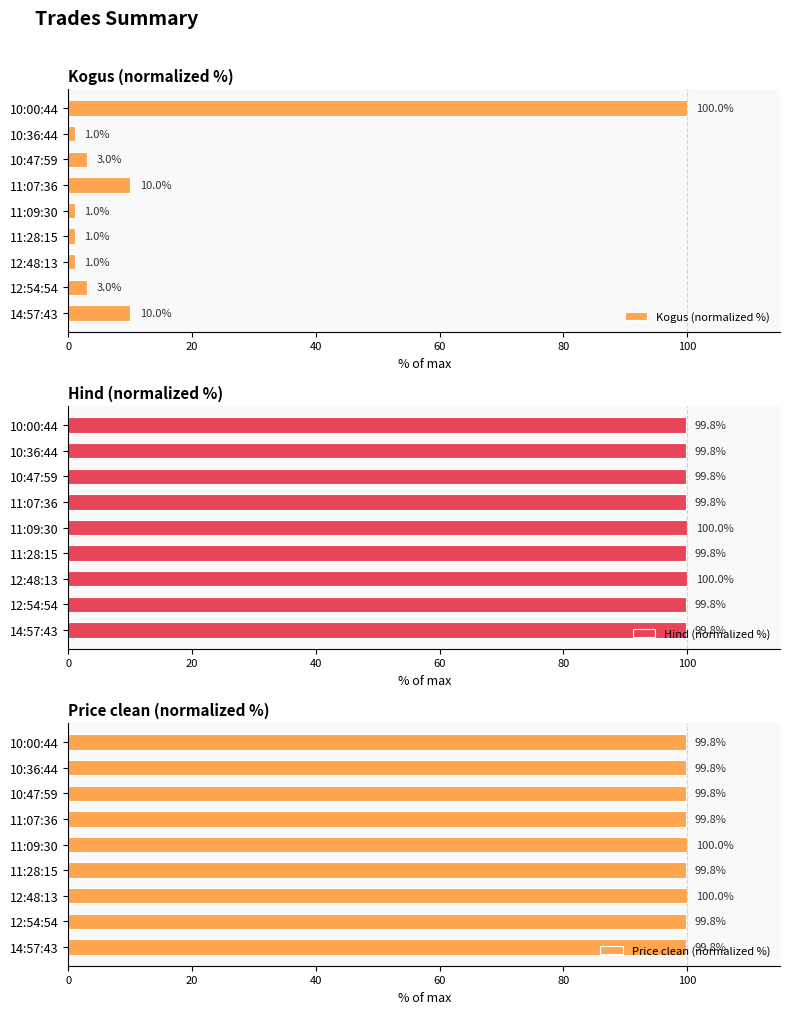

Is it true that Kogus (normalized %) equals 100 at 10:00:44?

True